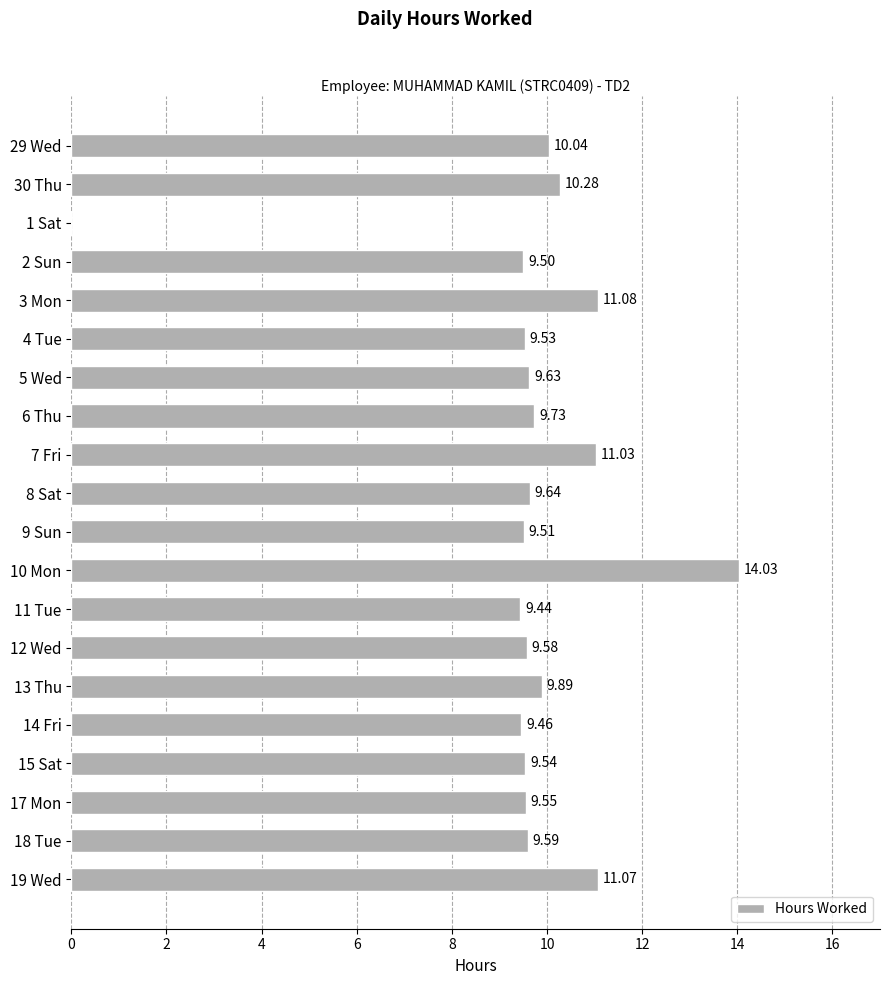

Where is the data nearest to the value 7?

11 Tue